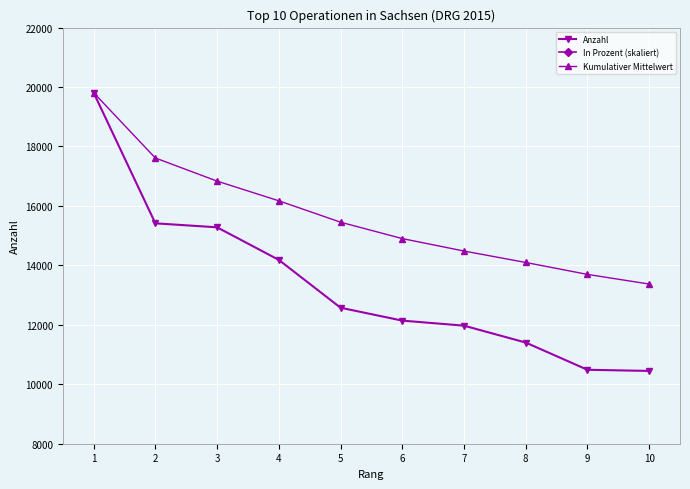

Reading right to left, transcribe all the data shown in this chart.

Anzahl: 10=10449.0	9=10488.0	8=11404.0	7=11972.0	6=12142.0	5=12576.0	4=14185.0	3=15281.0	2=15415.0	1=19810.0
In Prozent (skaliert): 10=134200537.8	9=135224969.4	8=146493716.8	7=153664738.0	6=156738032.7	5=161860190.6	4=182348822.4	3=196690864.6	2=198739727.8	1=255083465.0
Kumulativer Mittelwert: 10=13372.2	9=13697.0	8=14098.1	7=14483.0	6=14901.5	5=15453.4	4=16172.8	3=16835.3	2=17612.5	1=19810.0